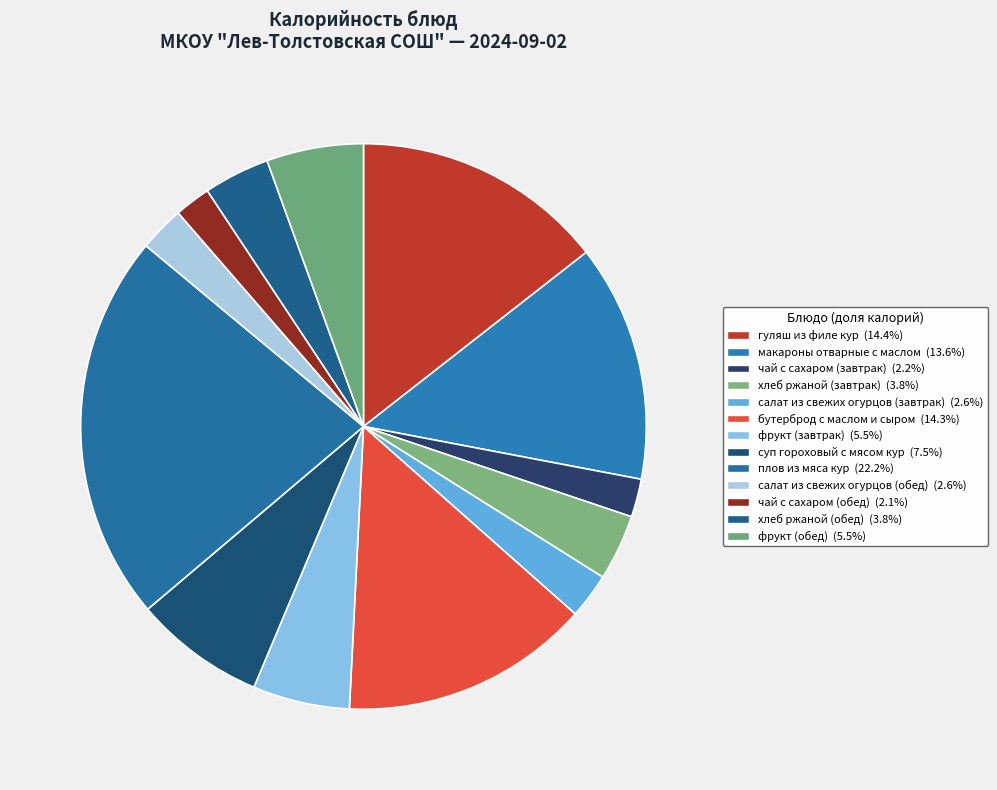

Count the number of slices in the pie.

13